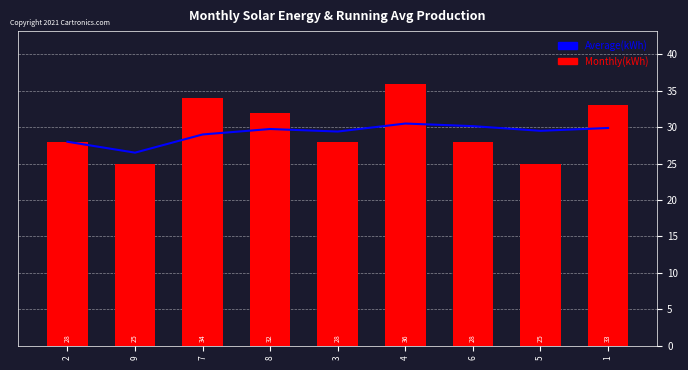

Which series changed the most between 7 and 5?

Monthly(kWh)